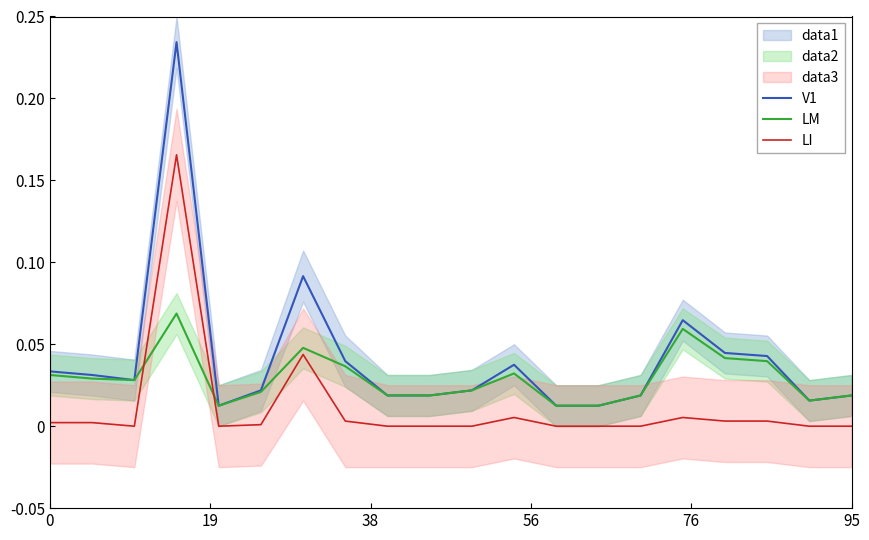

Is this an area chart (filled region under the line)?

No